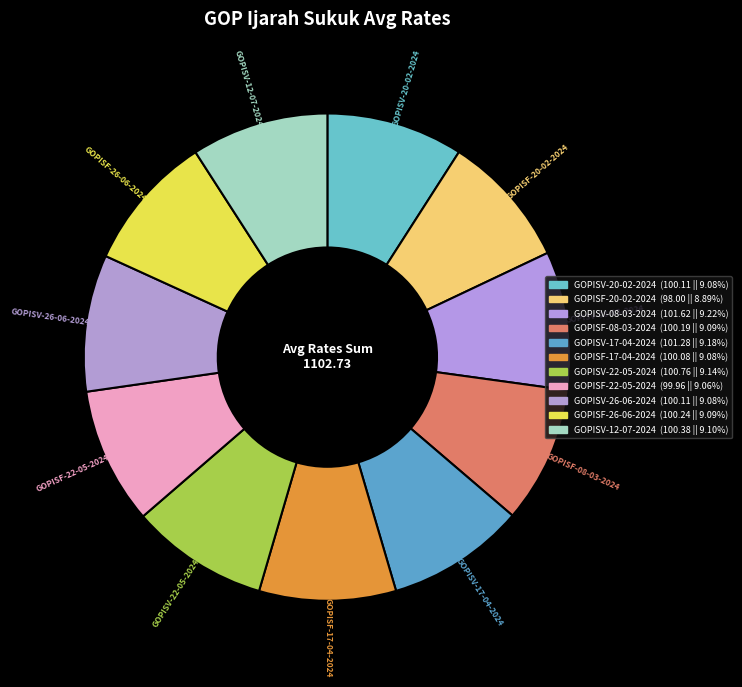

Does GOPISF-20-02-2024 represent more than half of the total?

No